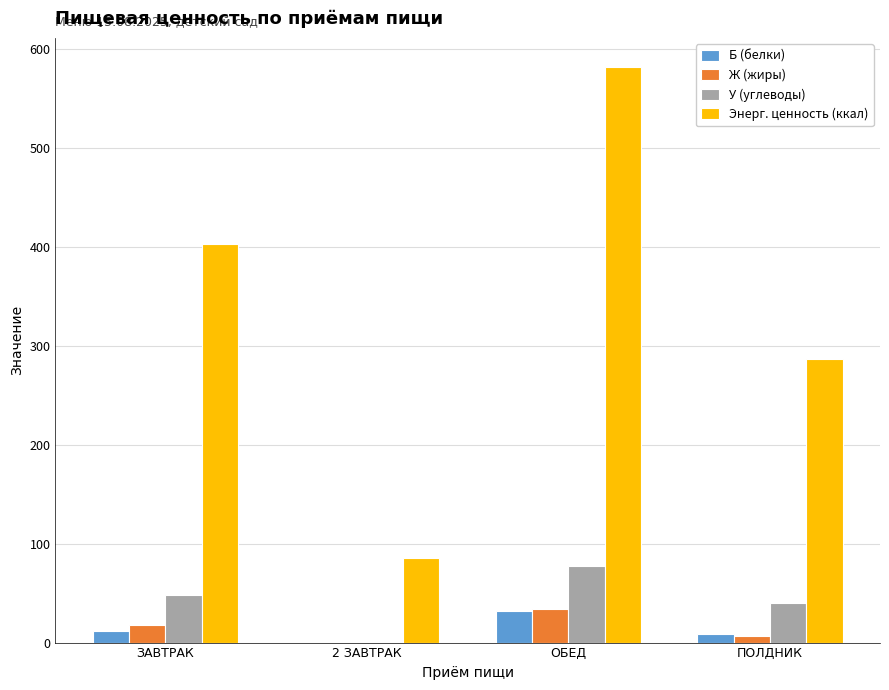

How many groups of bars are there?

4